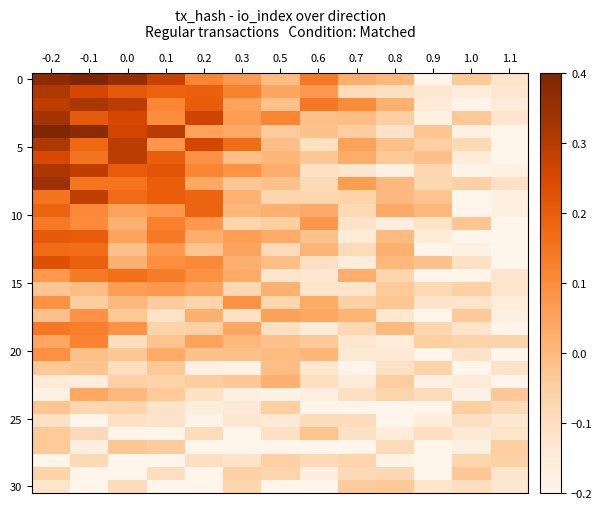

How many distinct data groups are displayed?

32